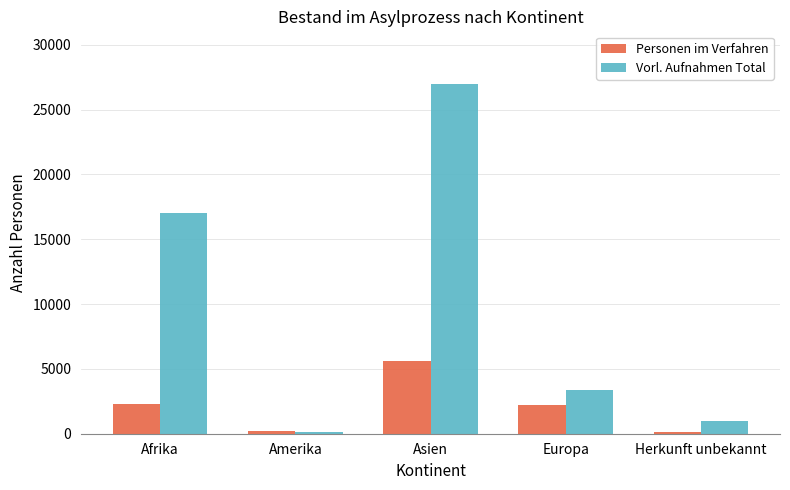

How many bars are there in total?

10